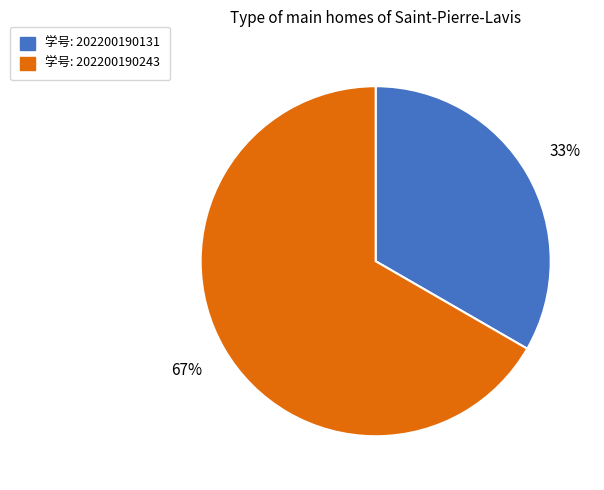

To the nearest percent, what is the average slice percentage?

50%